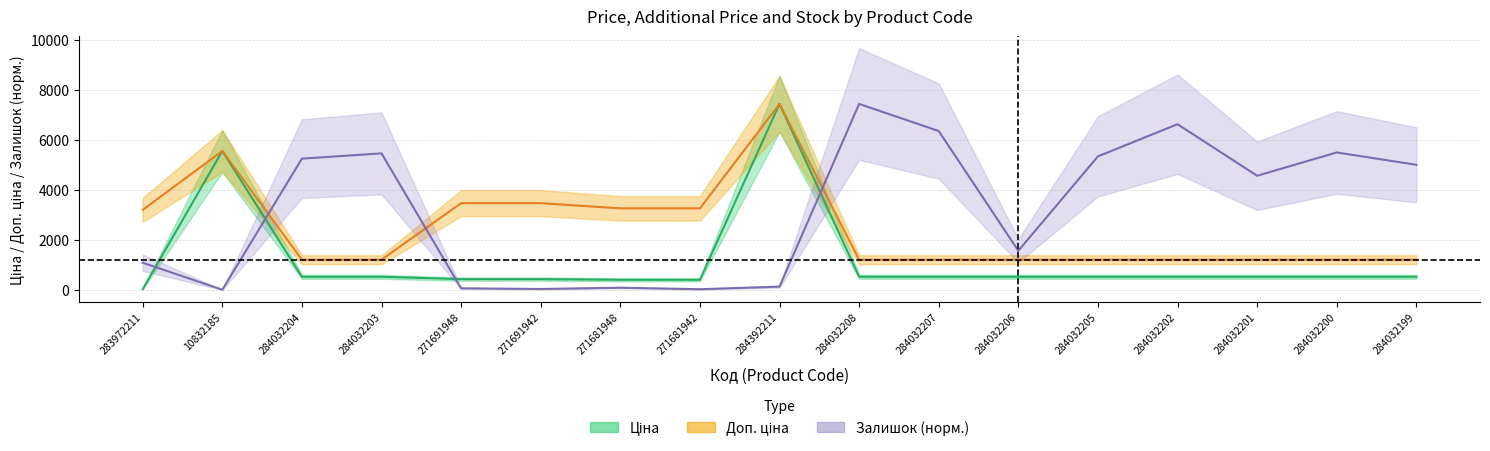

List the series in order of their overall mean, highest first.

Залишок, Доп. ціна, Ціна